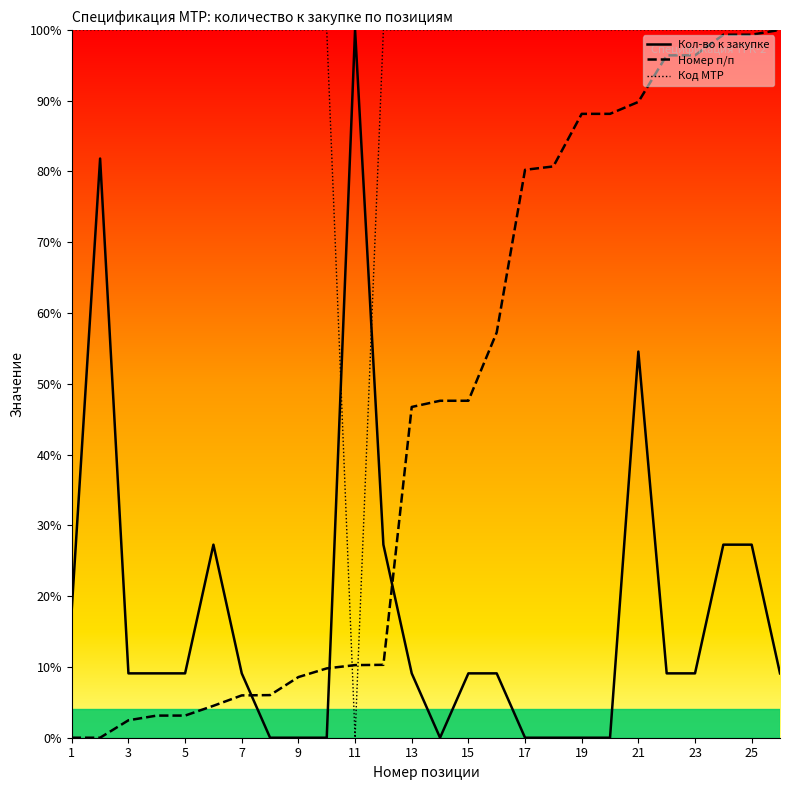

What is the difference between the highest and lowest values at 23?

90.9